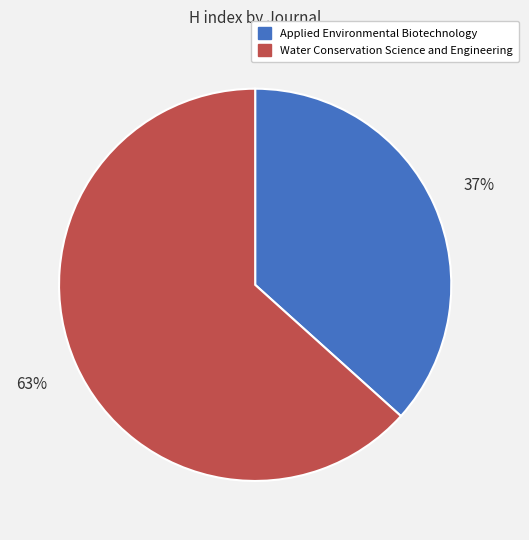

Is there a majority slice in this chart?

Yes